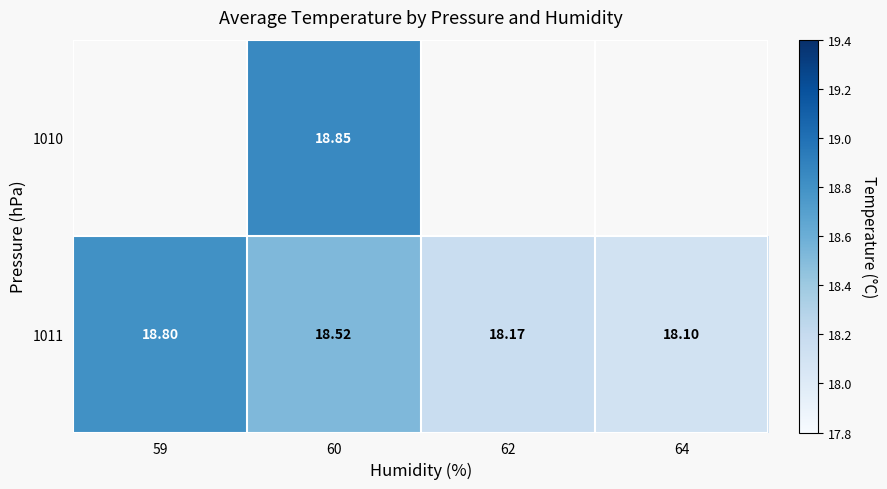

Rank the categories by 1011 value from lowest to highest.

64, 62, 60, 59